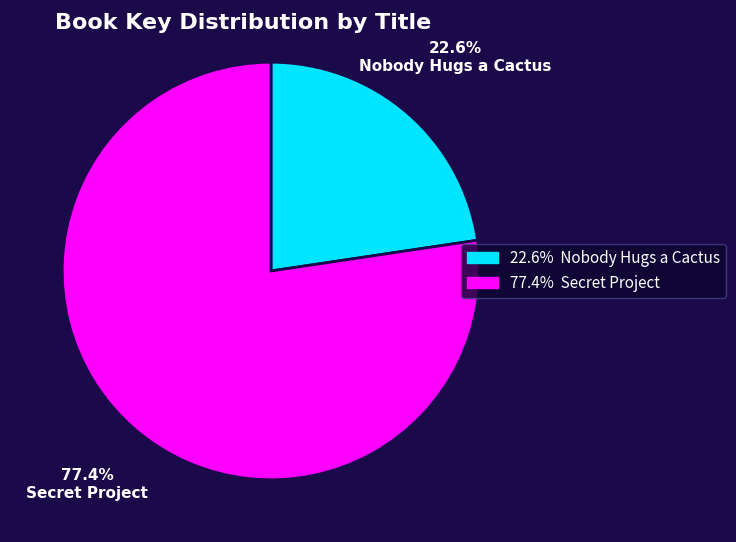

How many slices are in this pie chart?

2